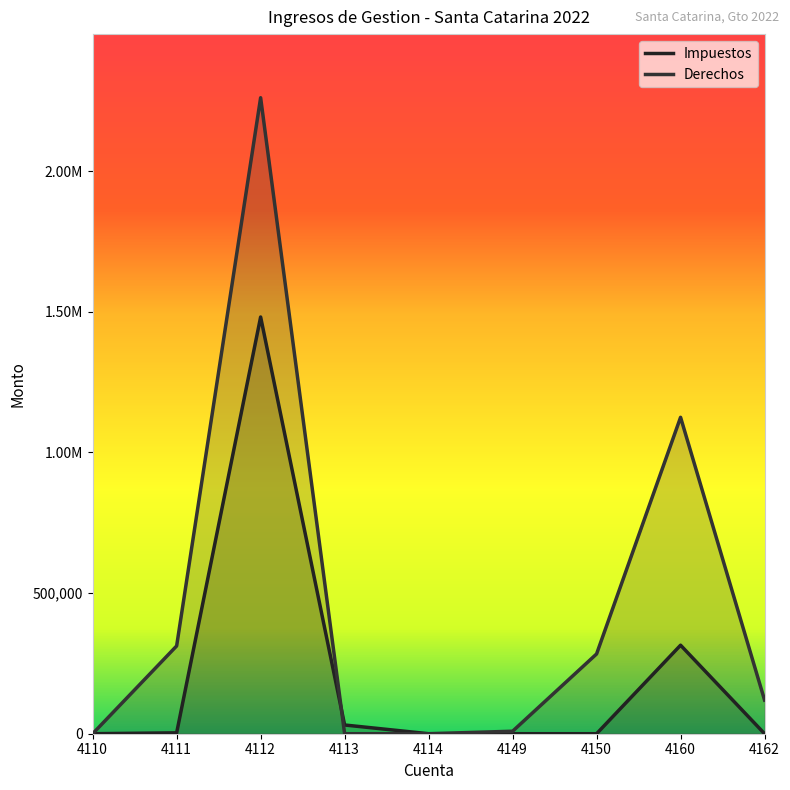

True or false: Derechos has a value of 1125112.7 at 4160.

True